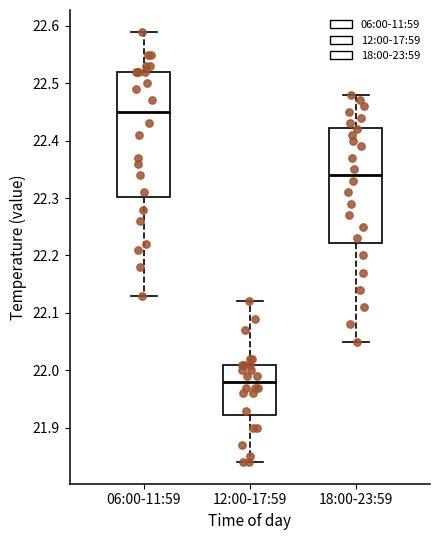

Which box has the highest median line?

06:00-11:59